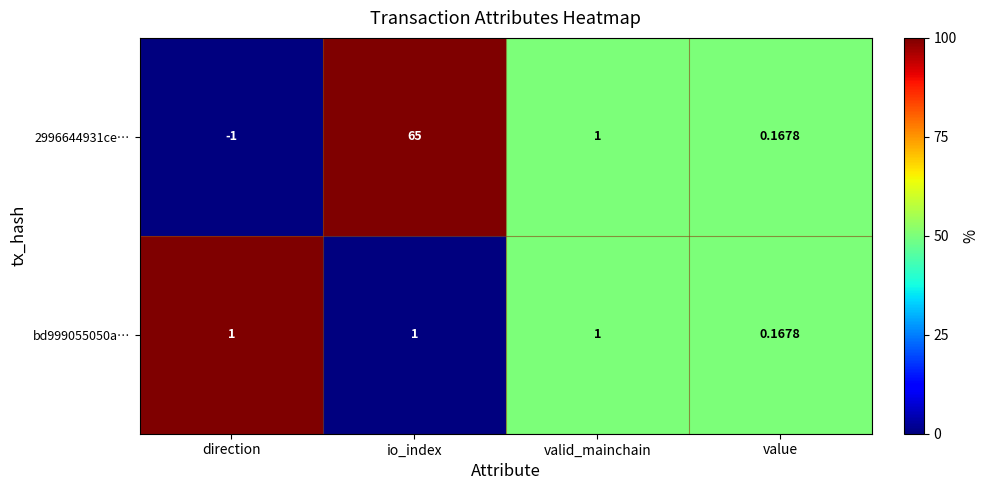

Where is bd999055050a… nearest to the value 0?

value